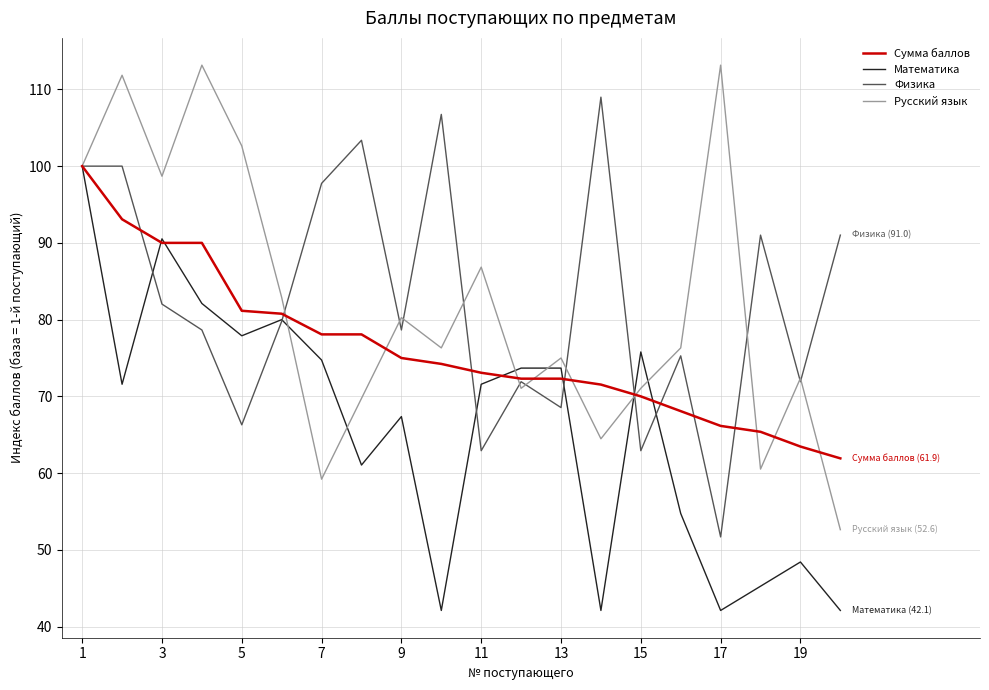

True or false: Математика has more than 0 interior local peaks.

True